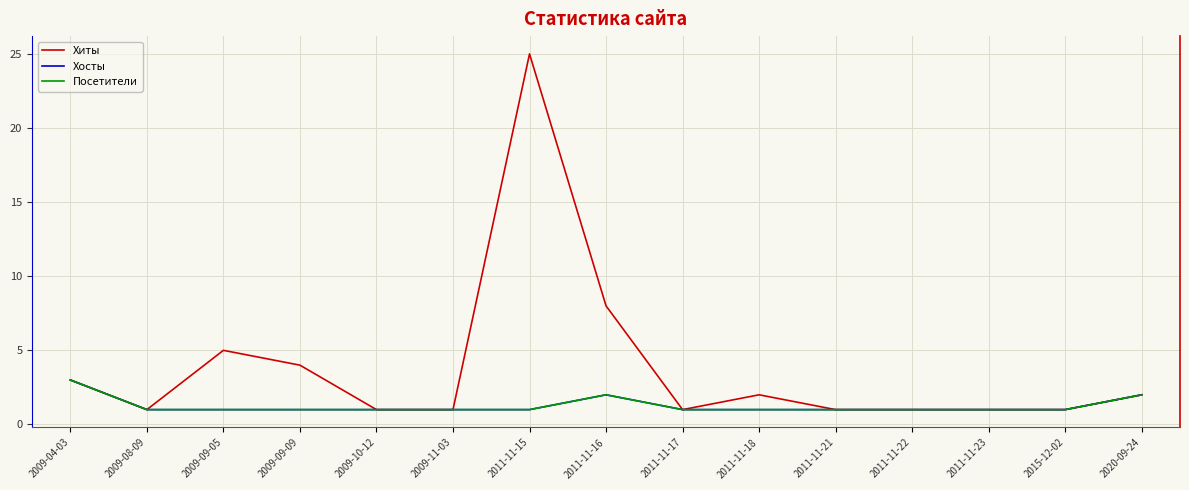

Does the chart have visible grid lines?

Yes